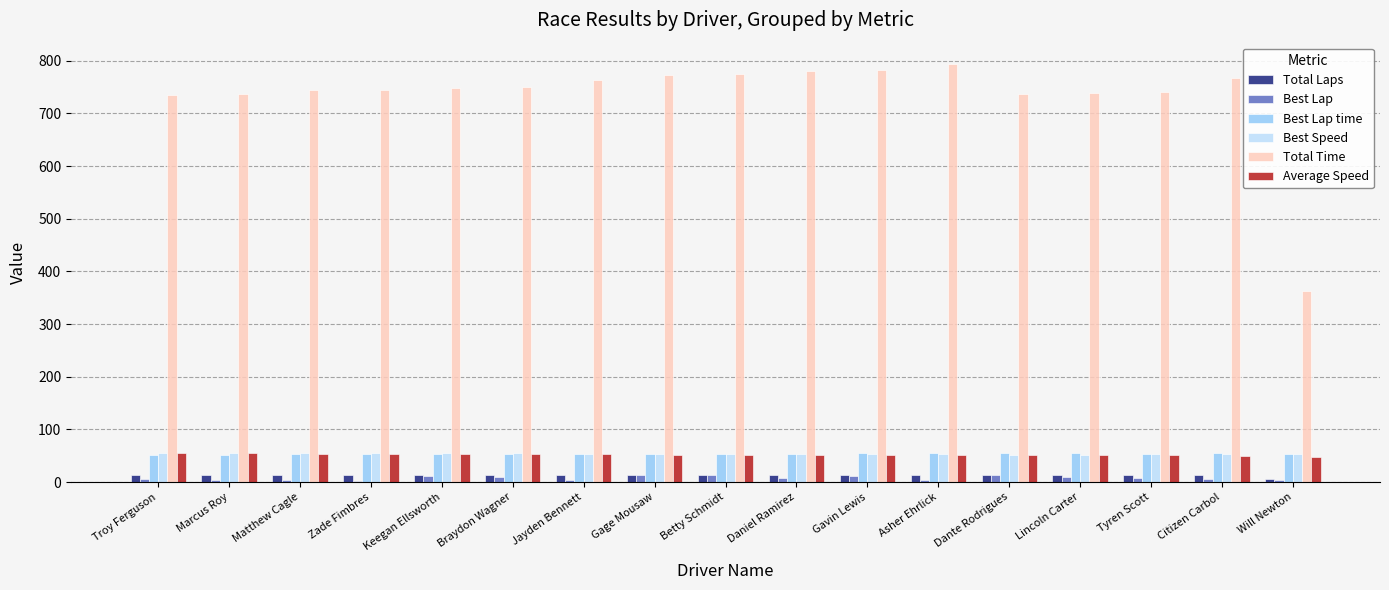

Is the value of Total Time at Marcus Roy greater than the value of Best Speed at Matthew Cagle?

Yes